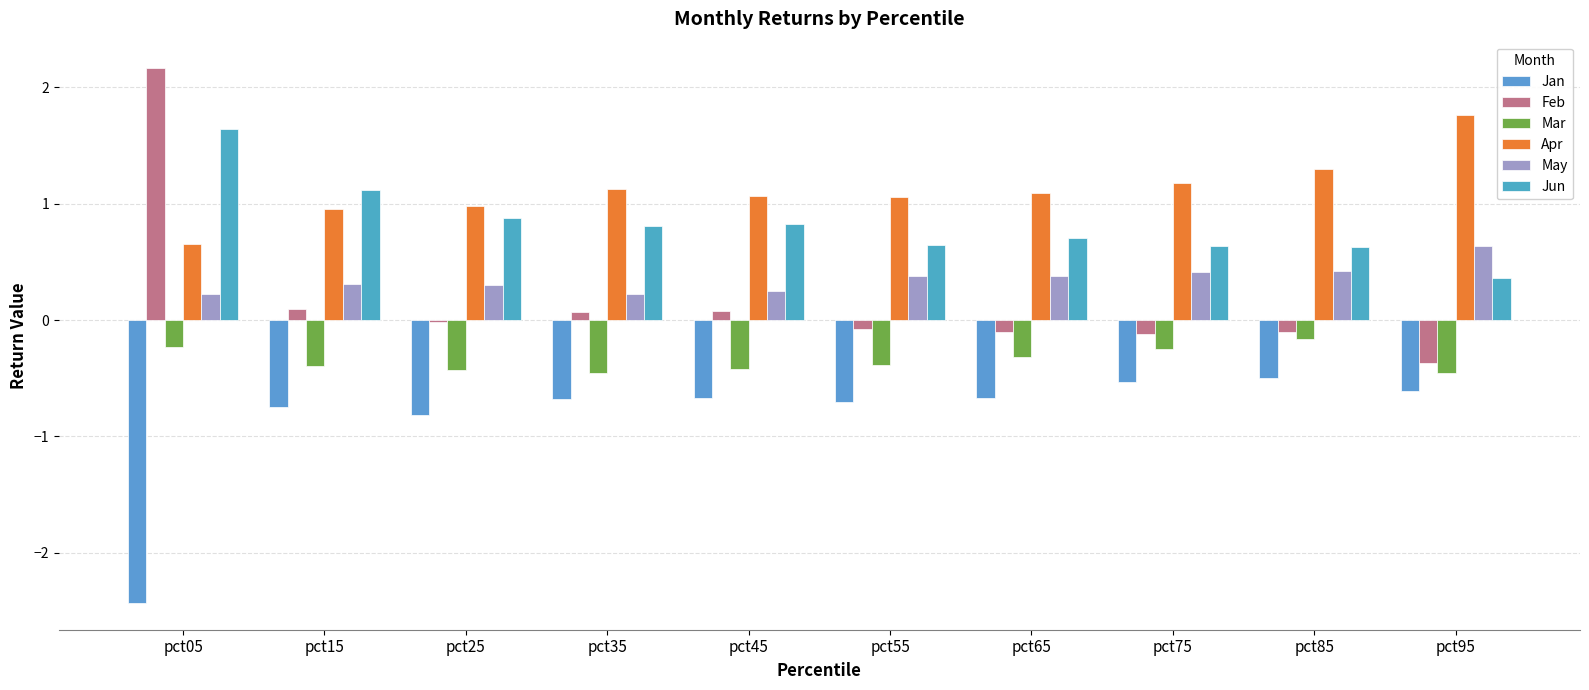

Are the bars grouped side by side (vs. stacked)?

Yes